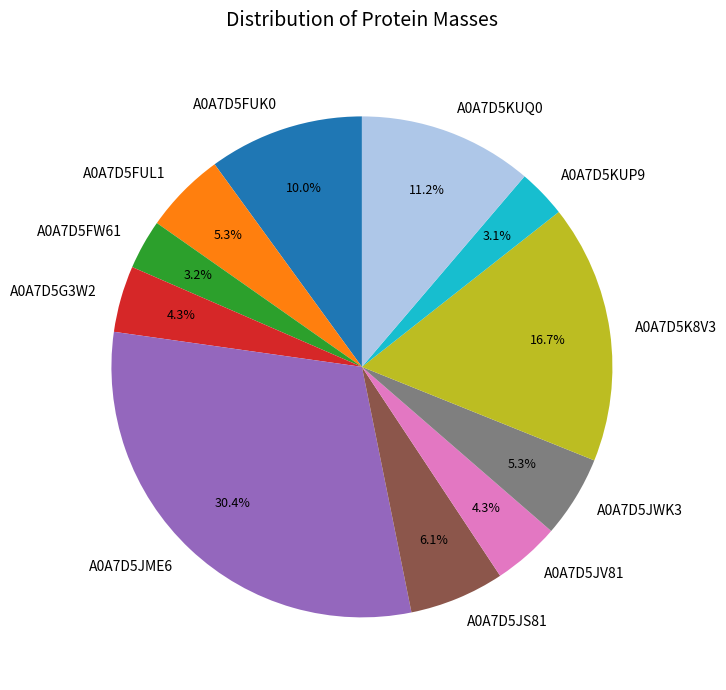

Is it true that A0A7D5FUL1 is 5% of the pie?

True